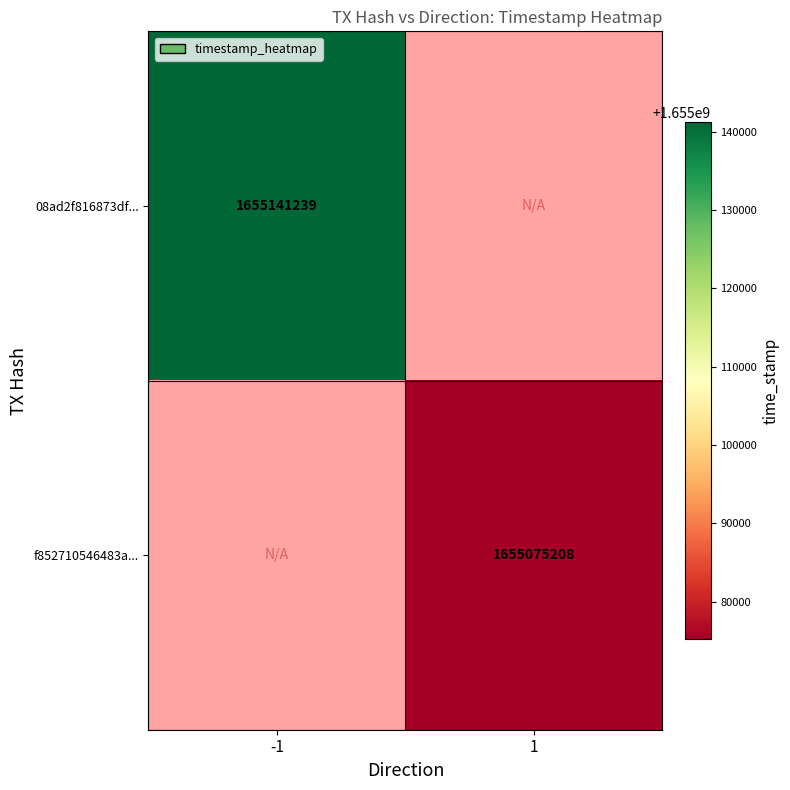

Is it true that 08ad2f816873df... equals 611376680 at -1?

False